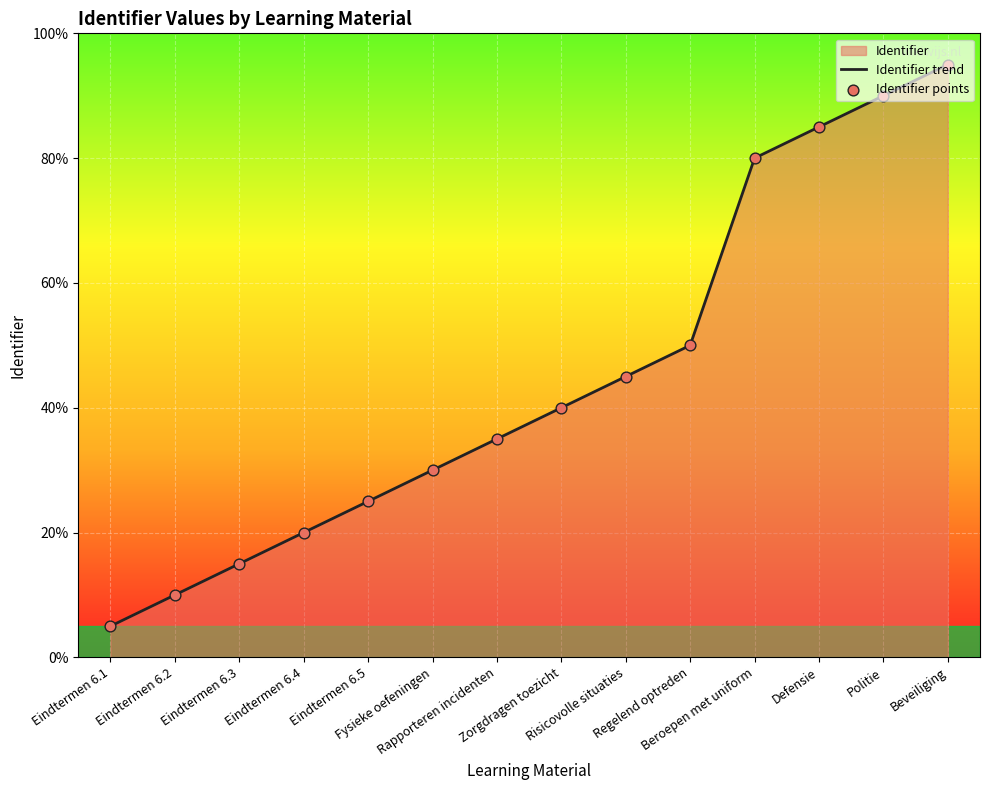

Which series contains the lowest Y value?

Identifier trend